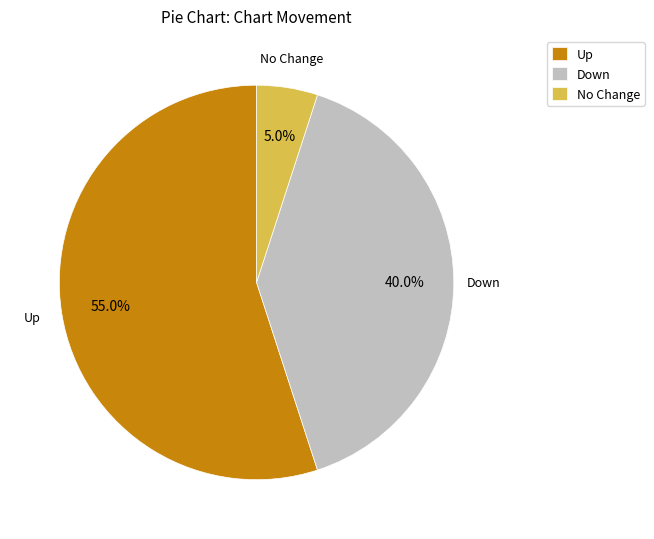

Approximately how many times larger is the value at Up compared to Down?

1.4